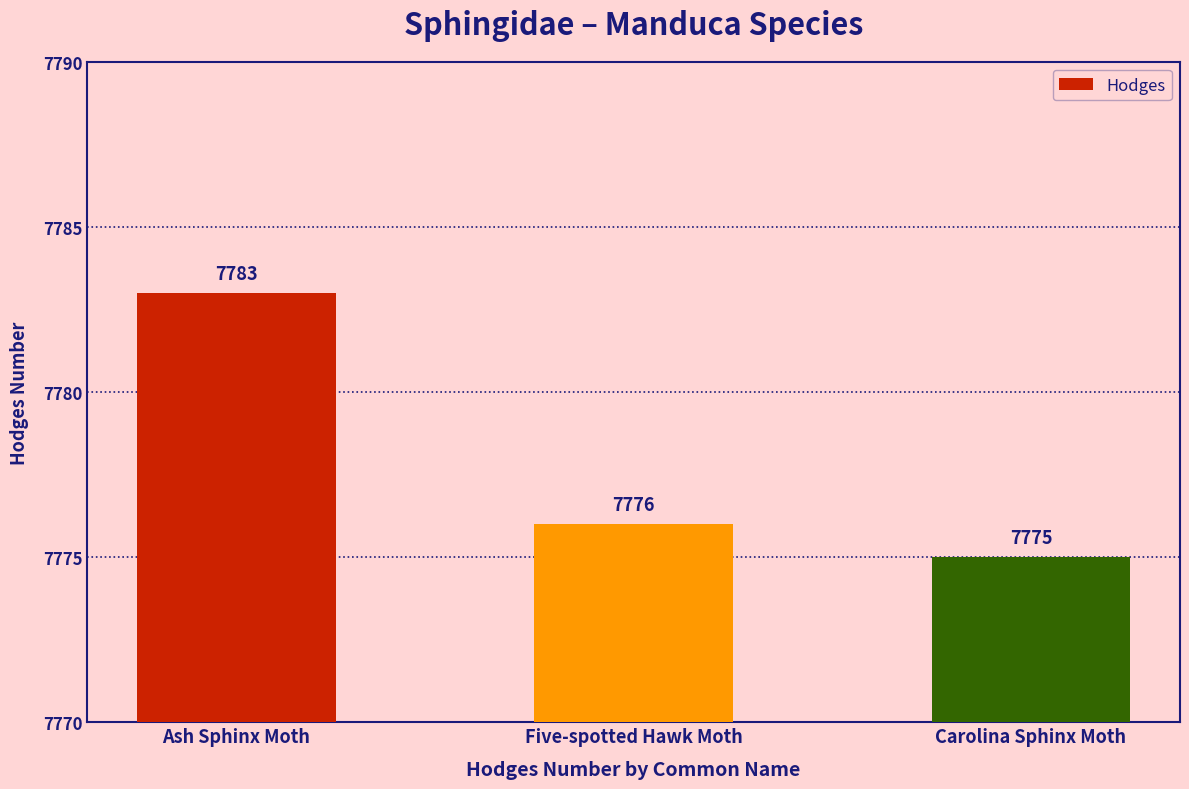

The chart shows a value of 7775 at Carolina Sphinx Moth. True or false?

True